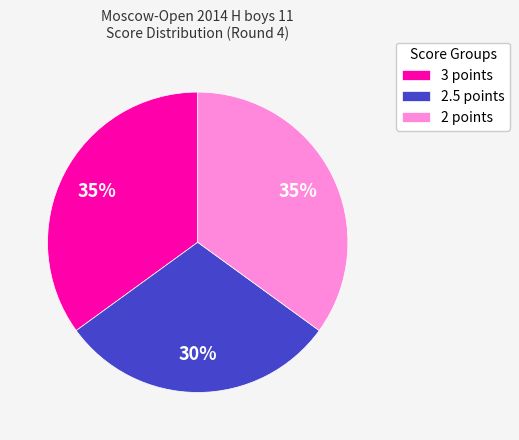

What is the smallest slice in the pie chart?

2.5 points